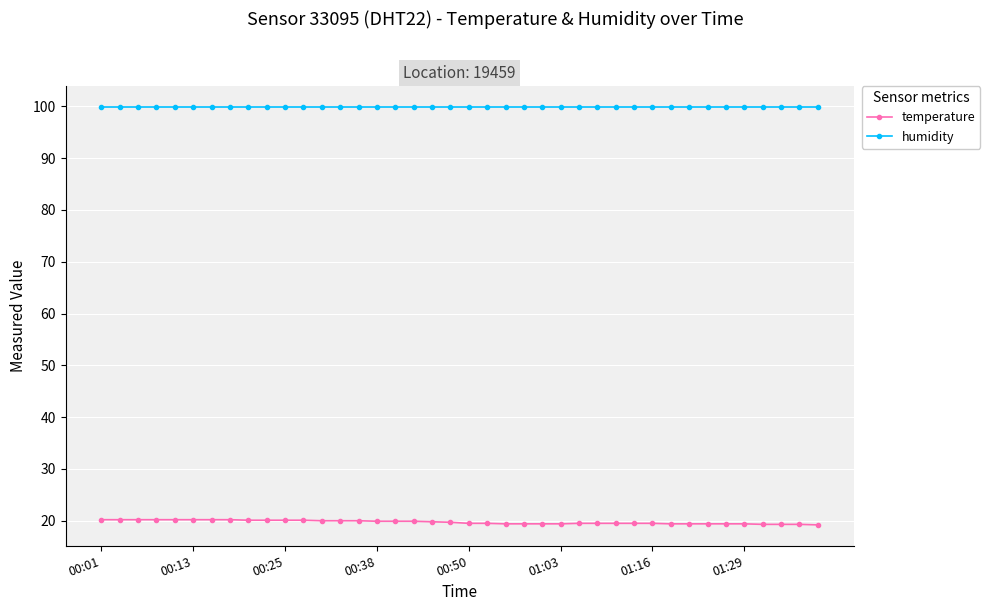

True or false: temperature and humidity cross at least once.

False